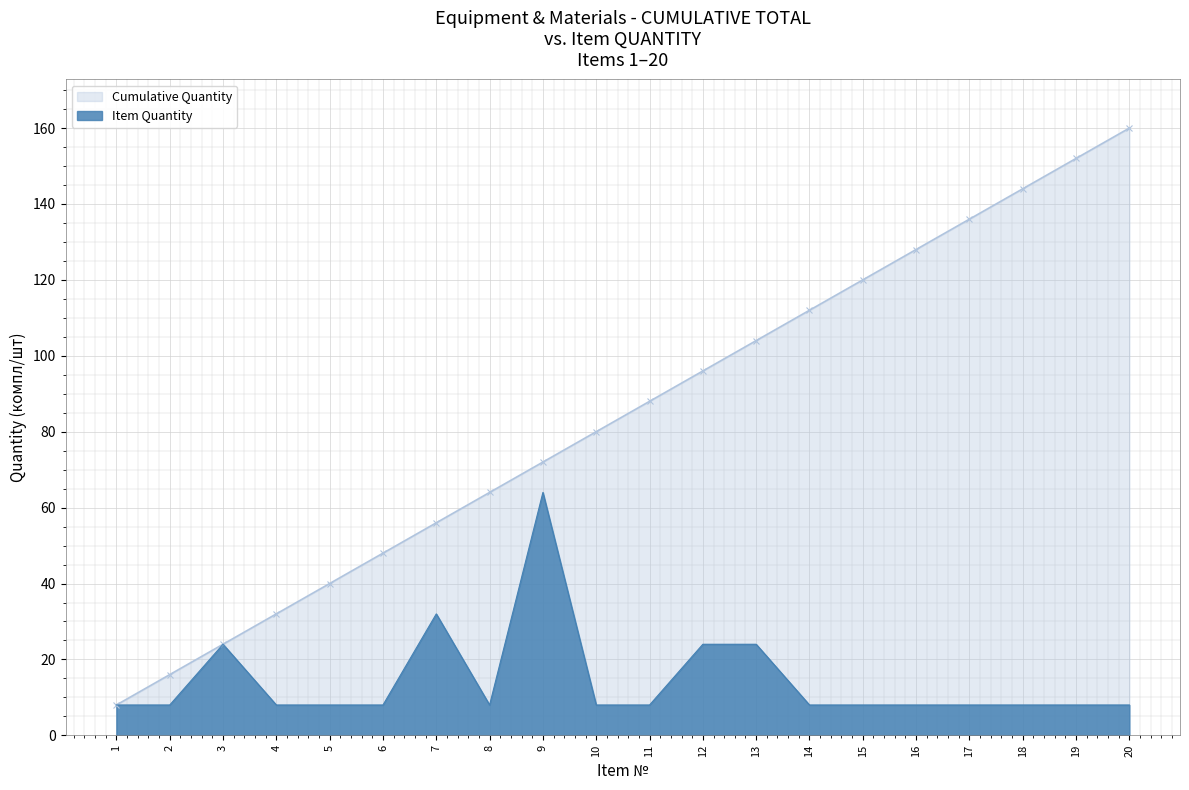

What is the maximum value for Item Quantity?

64